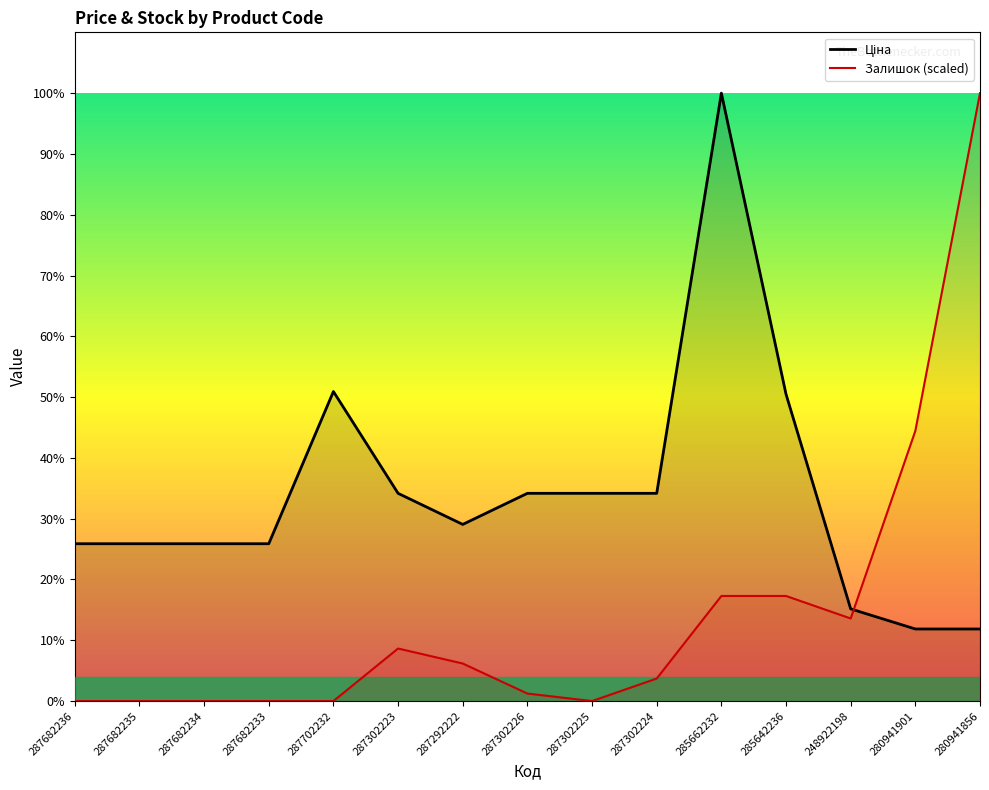

How many interior local peaks does the Ціна series have?

2